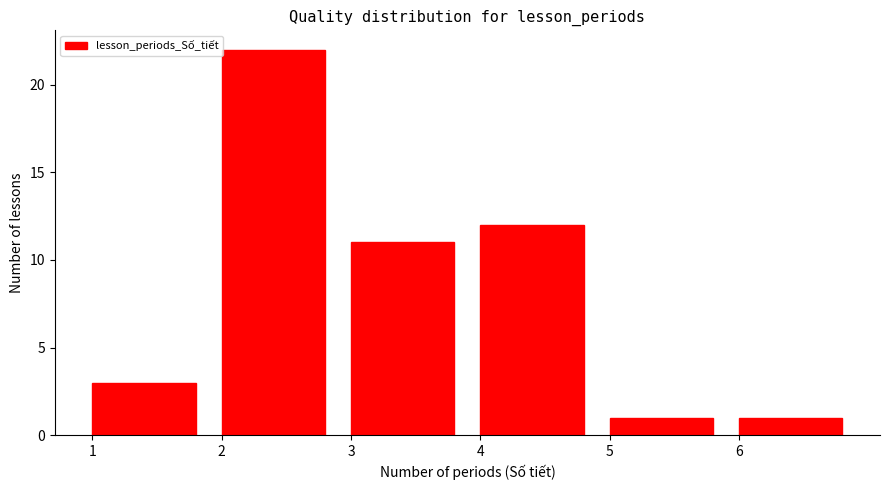

Reading left to right, list every bar in this chart as the range it spans on the x-axis followed by its height. The values are not printed on the chart, so give them approximately, as read against the axis.

1 to 2: 3
2 to 3: 22
3 to 4: 11
4 to 5: 12
5 to 6: 1
6 to 7: 1